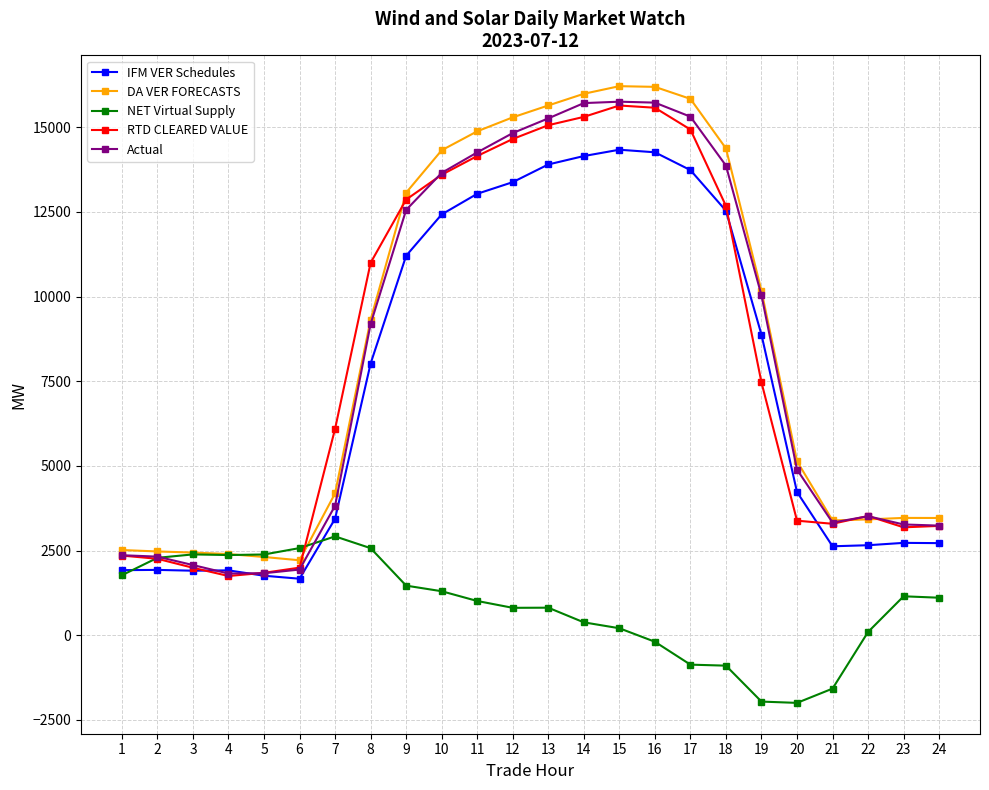

The value of RTD CLEARED VALUE at 4 is 2667.0. True or false?

False